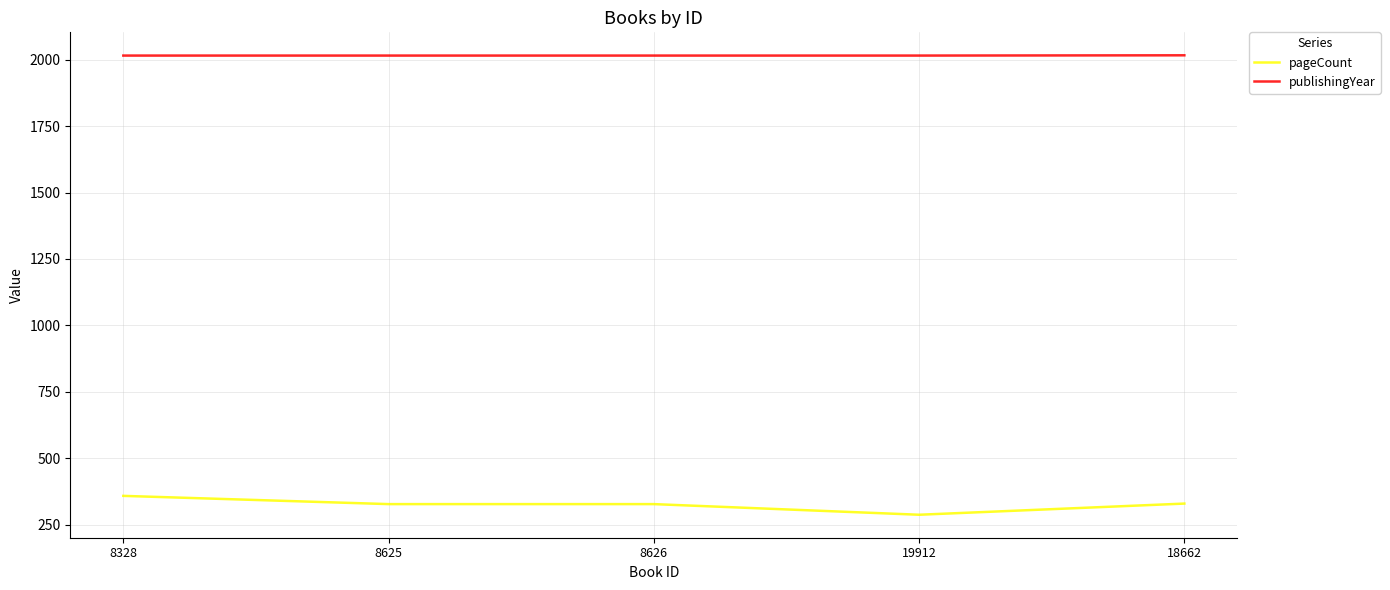

Which label corresponds to the smallest value in the chart?

19912